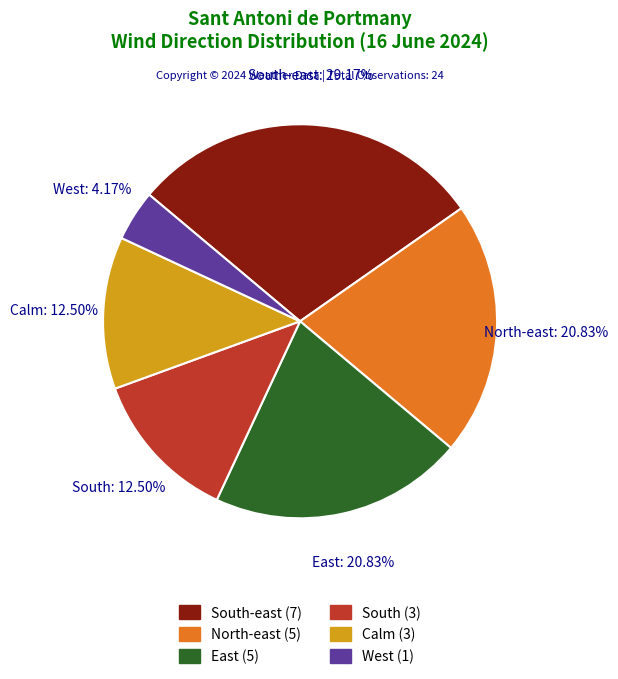

True or false: South-east accounts for 18% of the total.

False